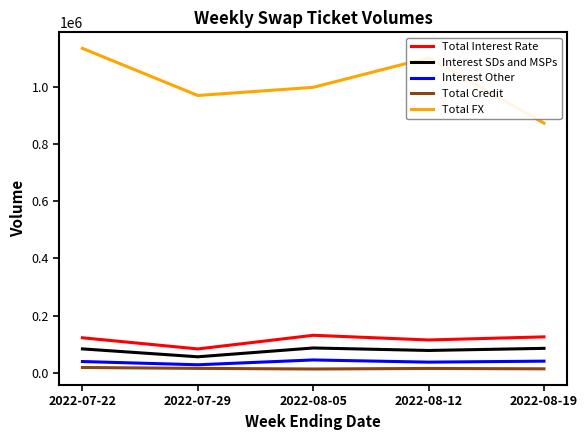

Which category has the highest value across all series?

2022-07-22